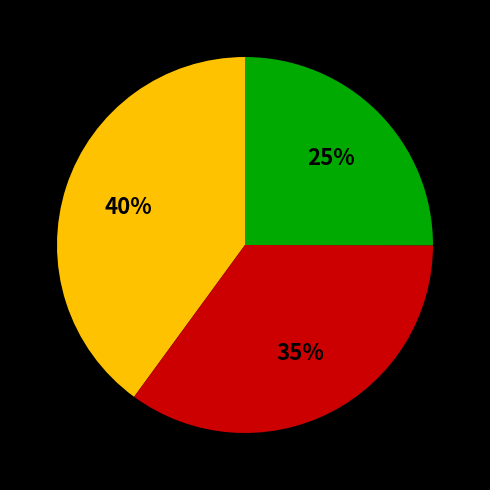

Does any single category account for the majority?

No